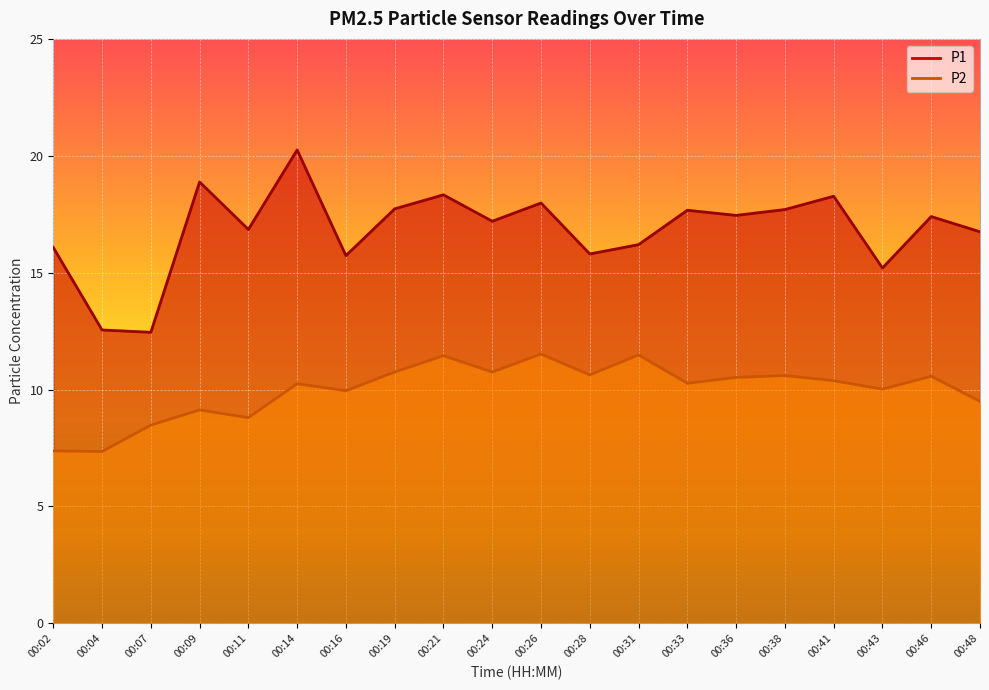

True or false: P1 and P2 cross at least once.

False